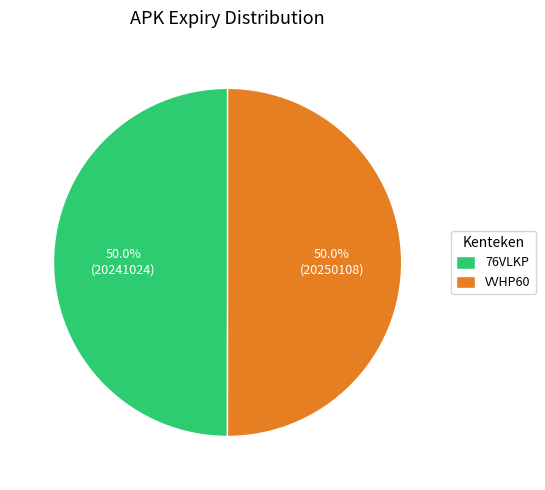

Is the sum of VVHP60 and 76VLKP greater than half?

Yes